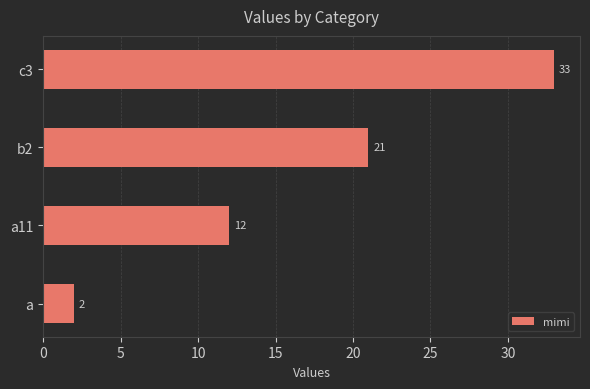

How many values are between 12 and 33?

3